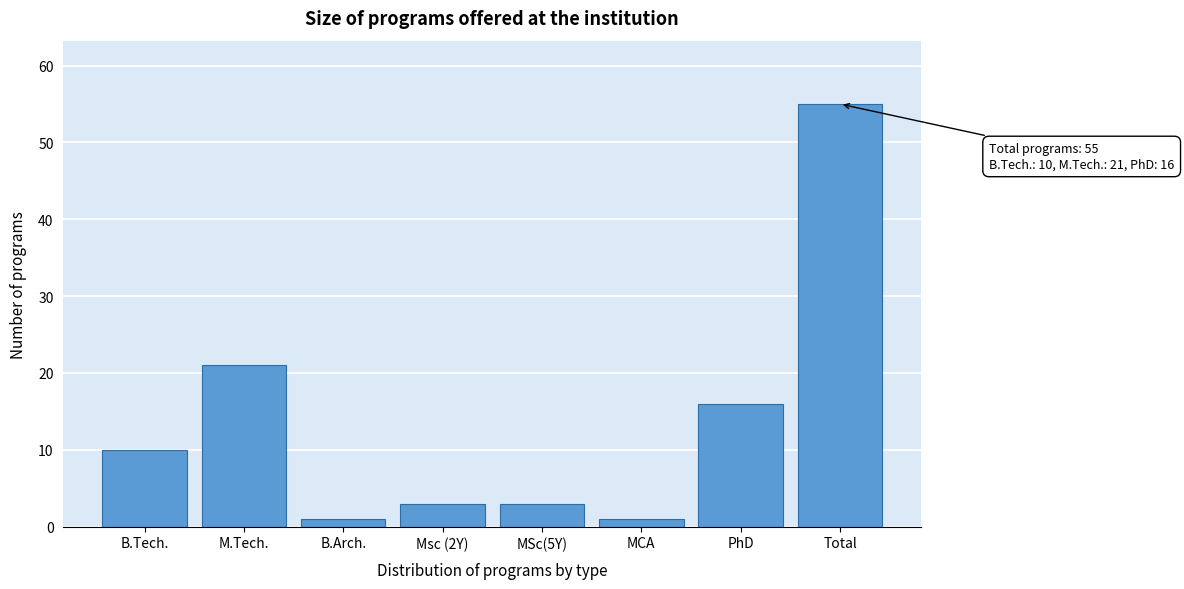

Reading left to right, extract all data points from this chart.

B.Tech.=10	M.Tech.=21	B.Arch.=1	Msc (2Y)=3	MSc(5Y)=3	MCA=1	PhD=16	Total=55